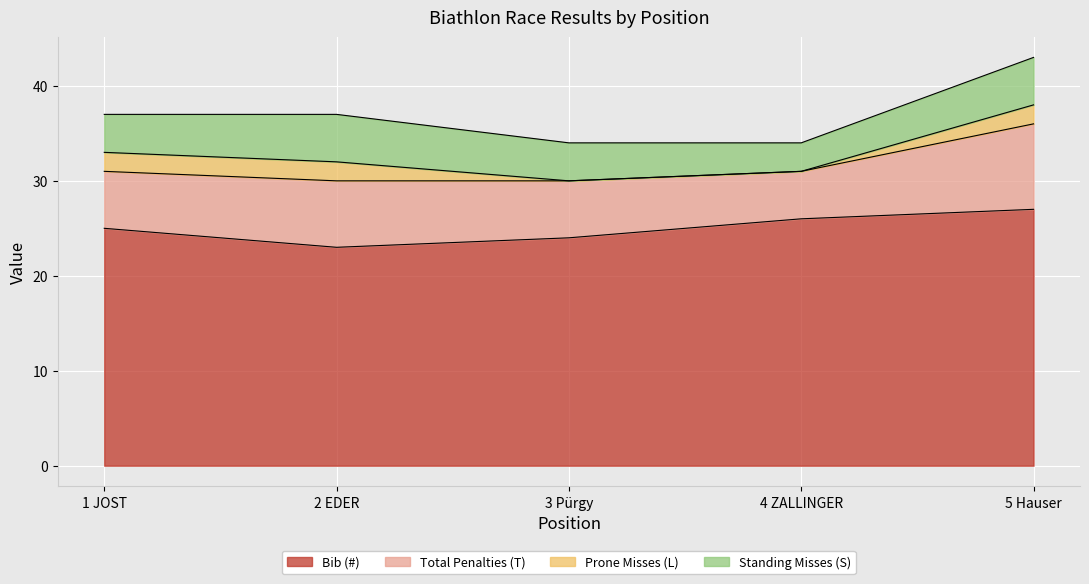

How many series are shown in this chart?

4